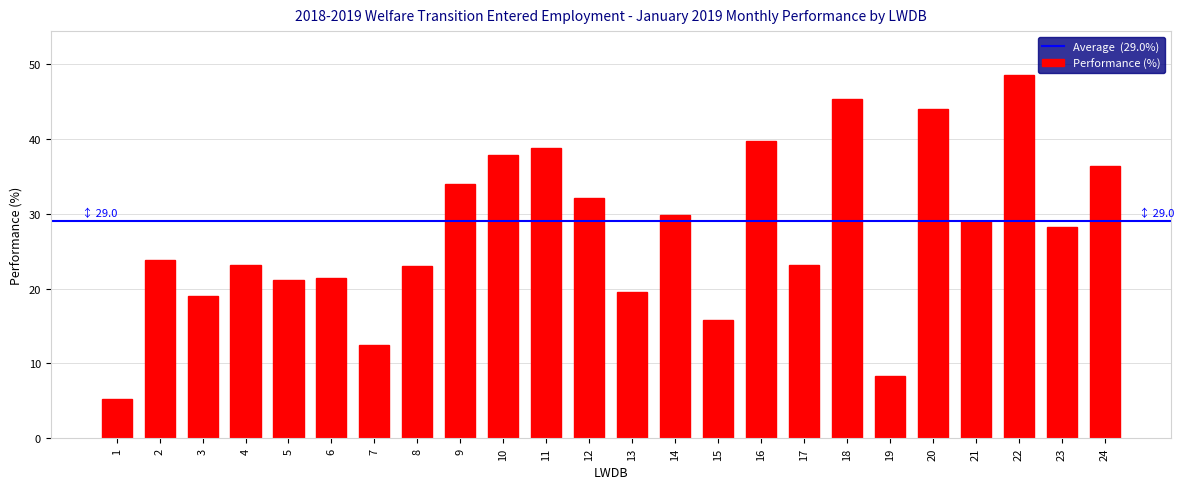

What is the value of the 14th bar from the left?

29.8